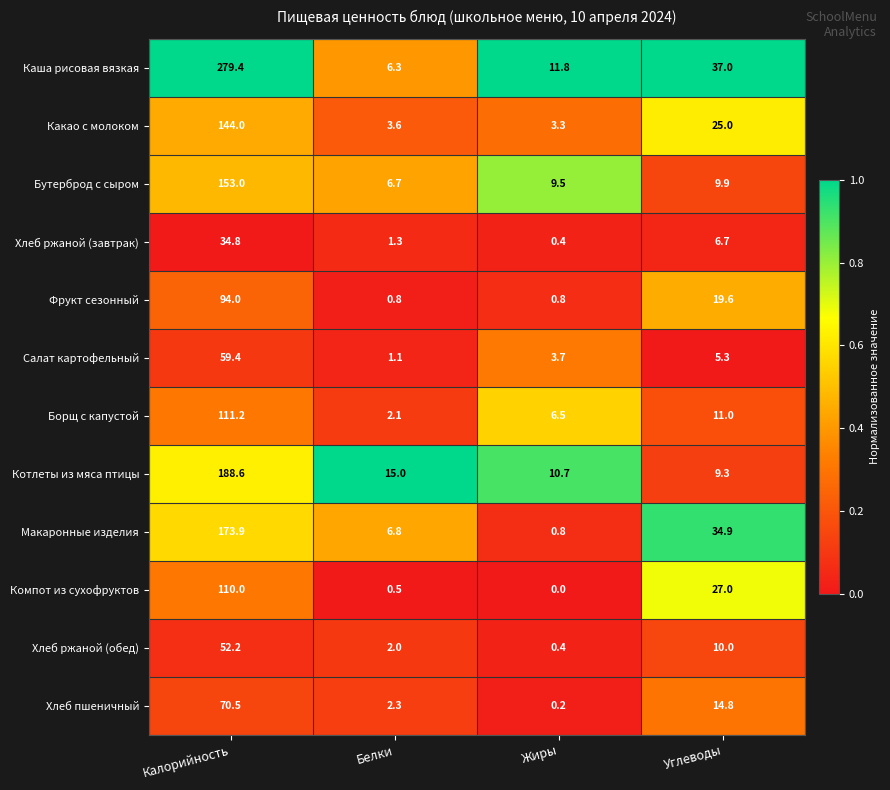

What is the difference between the highest and lowest values at Жиры?

11.8